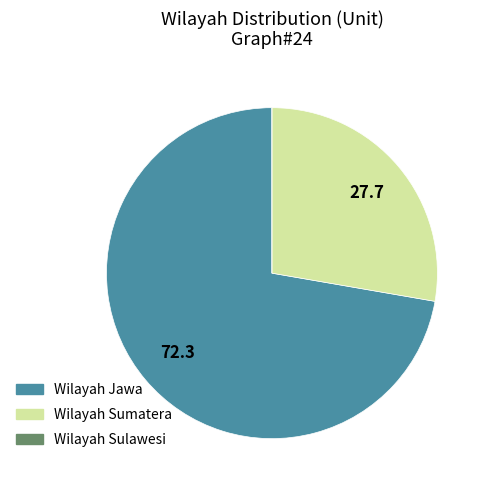

Which slice is the largest?

Wilayah Jawa